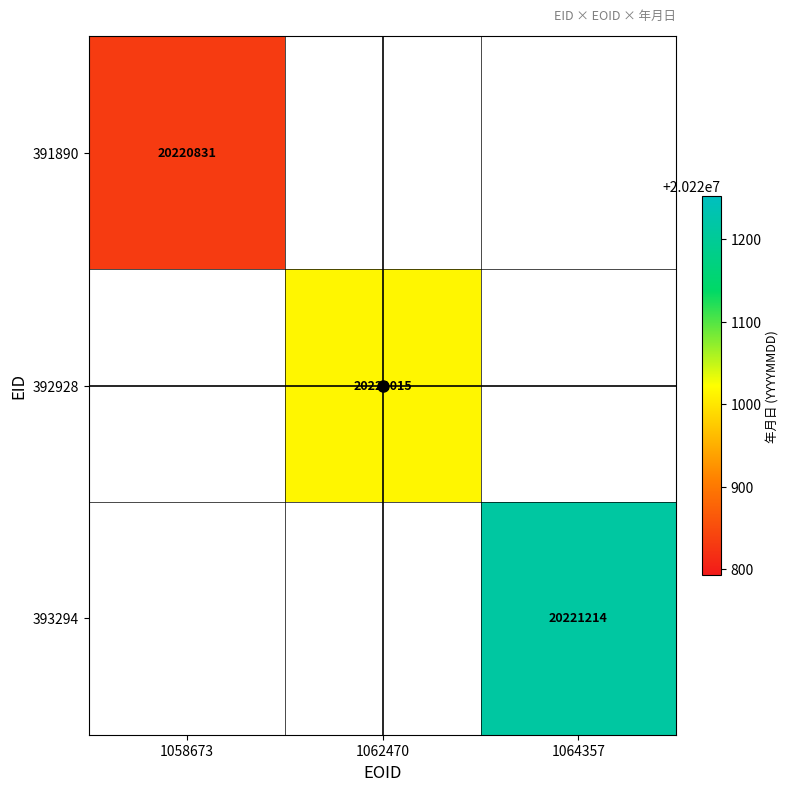

The value of 391890 at 1058673 is 5253425. True or false?

False